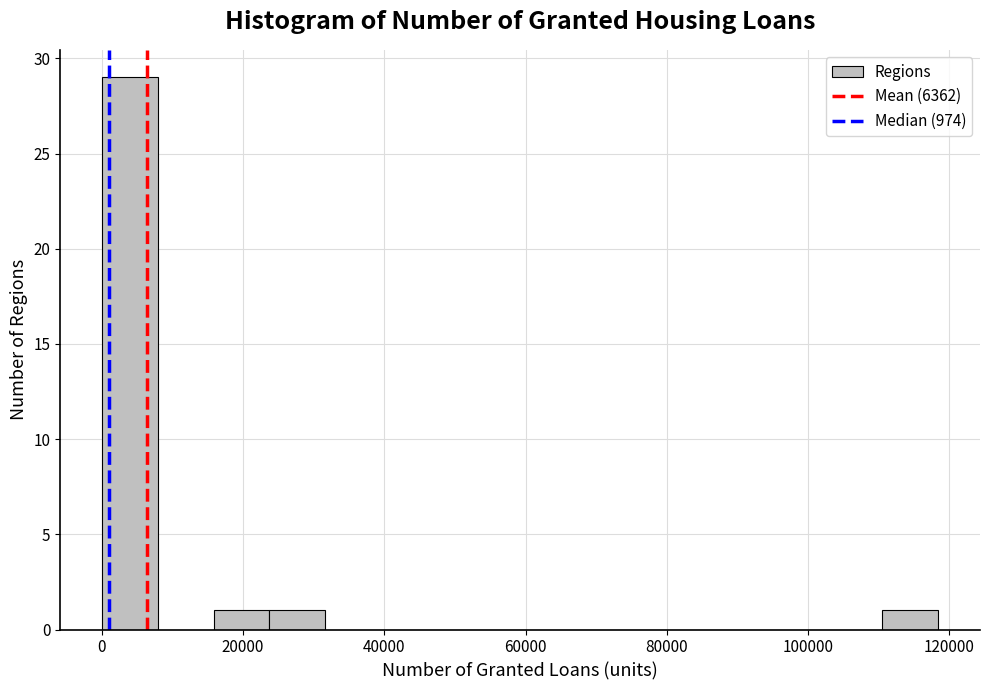

Read against the x-axis, roughly where is the centre of the tallest bar?

4000